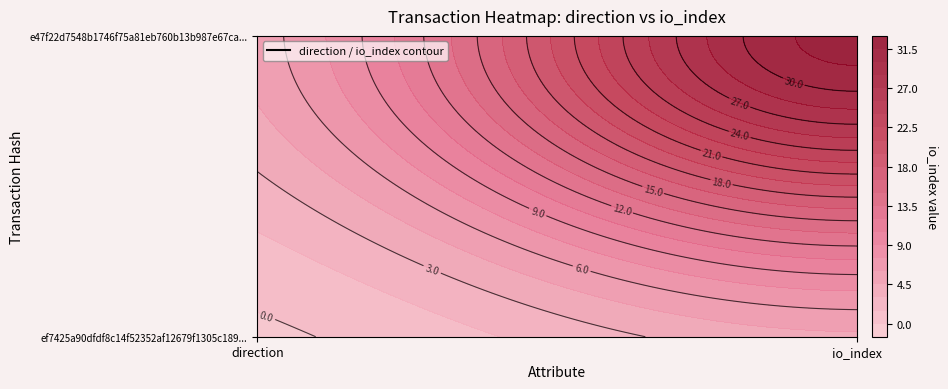

What is the lowest value of the ef7425a90dfdf8c14f52352af12679f1305c189 series?

-1